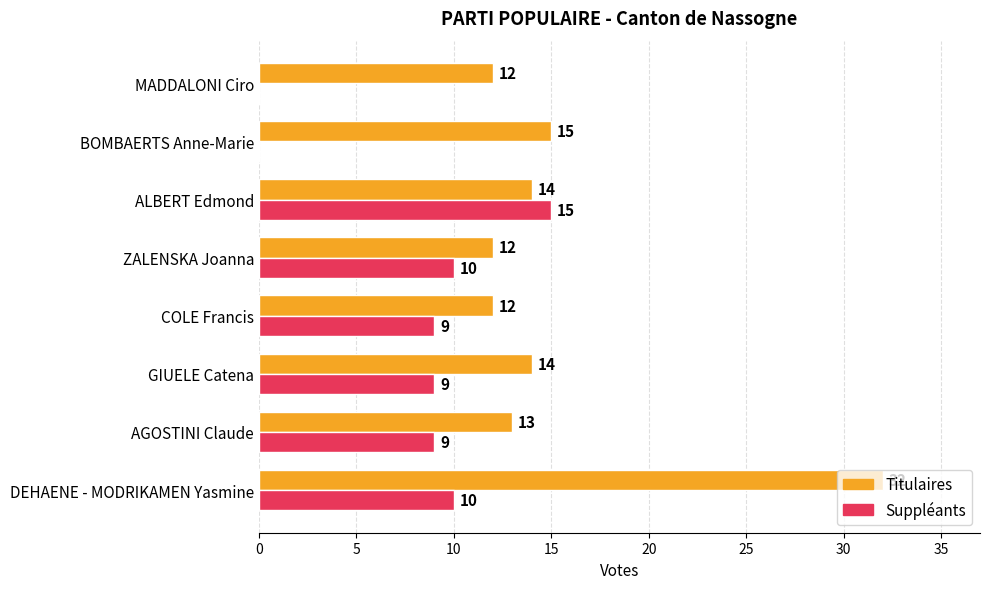

What is the total value across all series at GIUELE Catena?

23